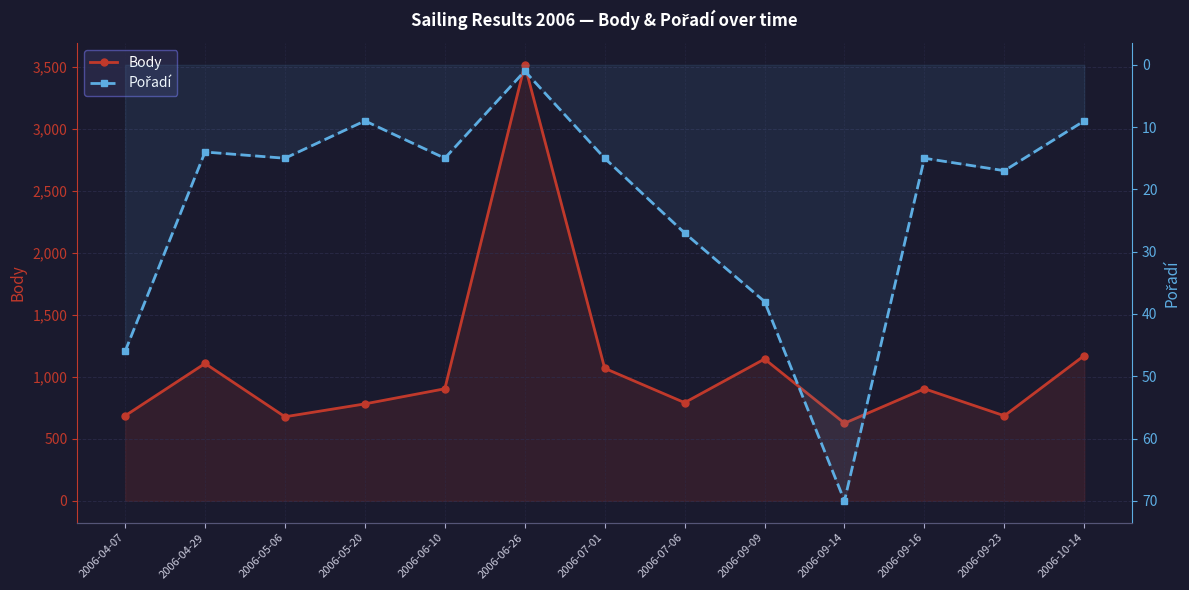

What is the average value of the Pořadí series?

22